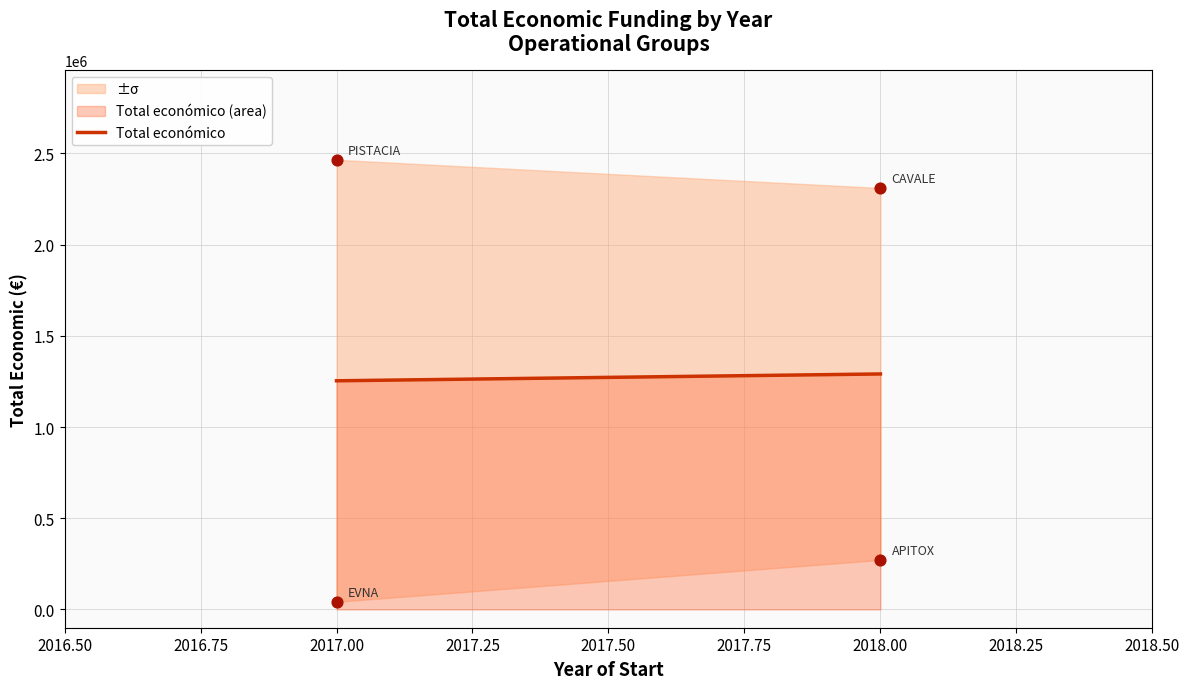

Between 2017.00 and 2018.00, which is larger?

2018.00